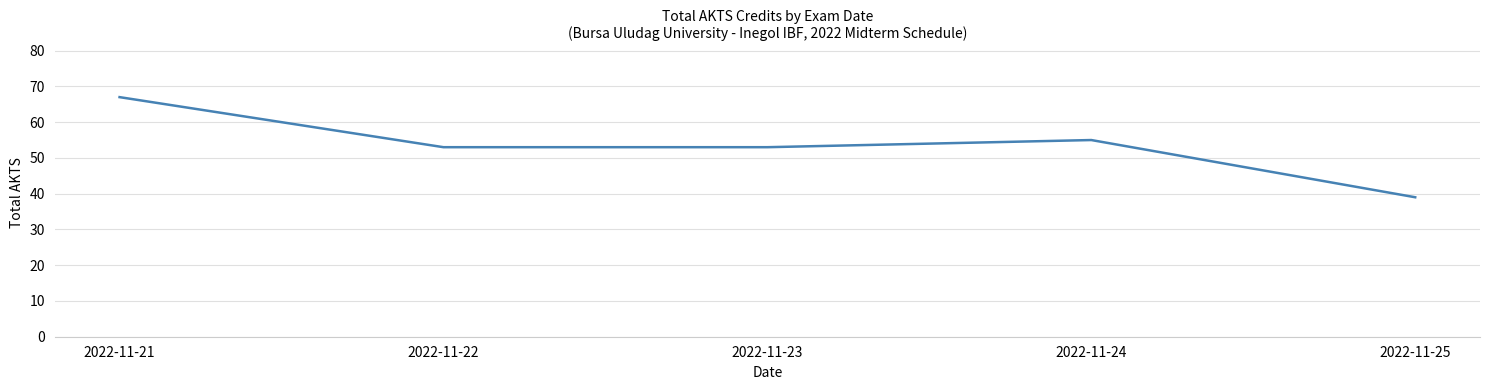

Approximately how many times larger is the value at 2022-11-24 compared to 2022-11-21?

0.8